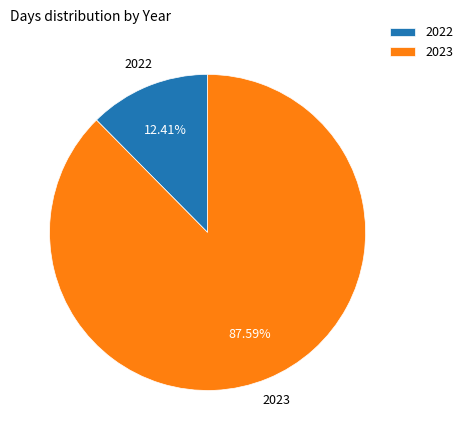

To the nearest percent, what portion does 2022 represent?

12%